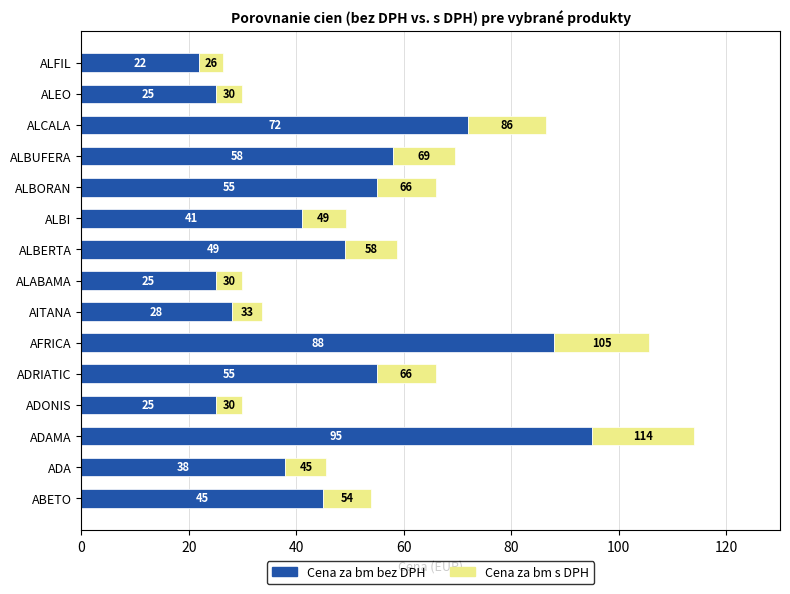

What is the difference between the maximum and minimum values in the Cena za bm bez DPH series?

73.0